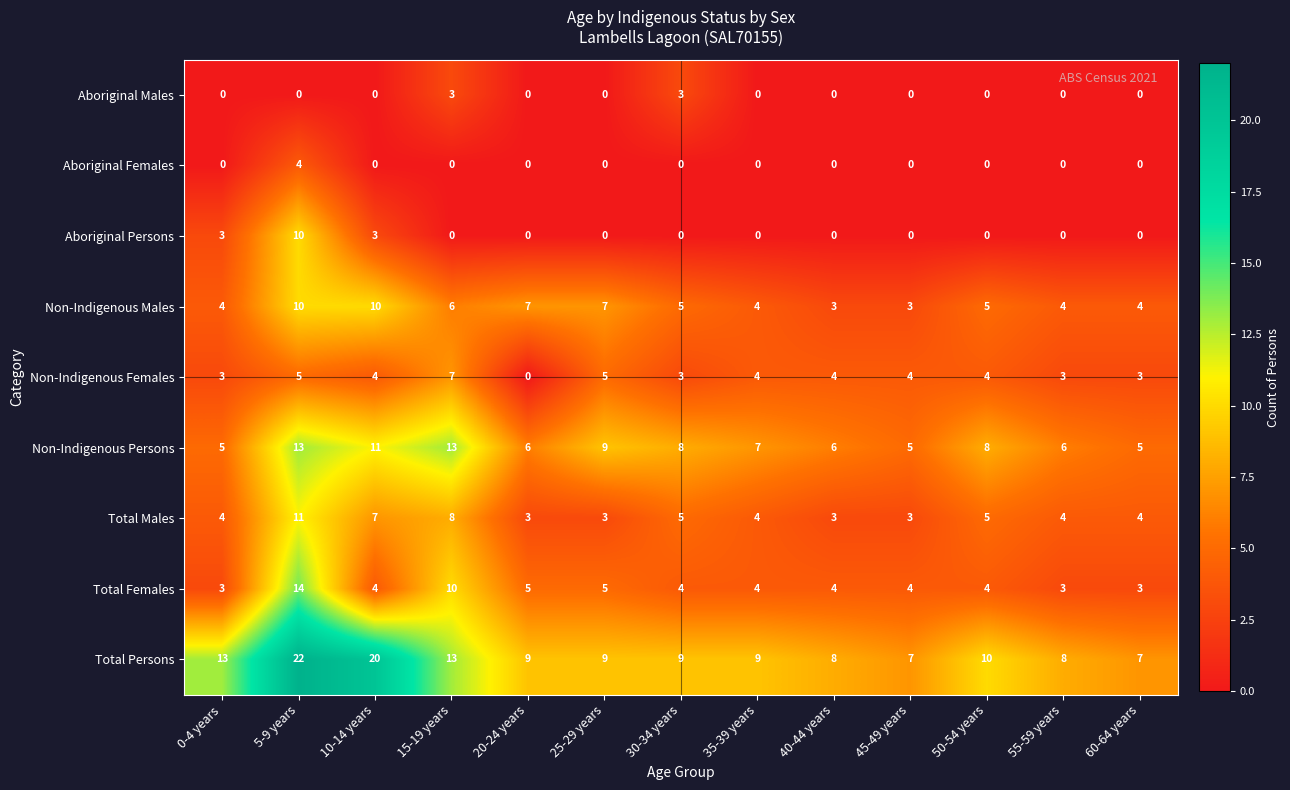

What is the greatest value displayed?

22